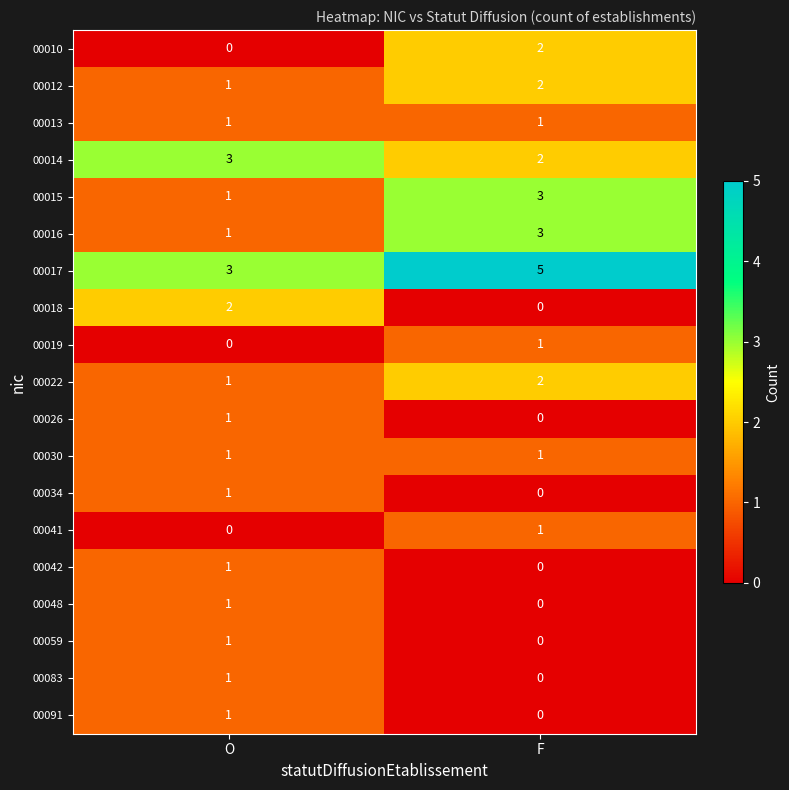

The 00019 series shows 0 at F. True or false?

False